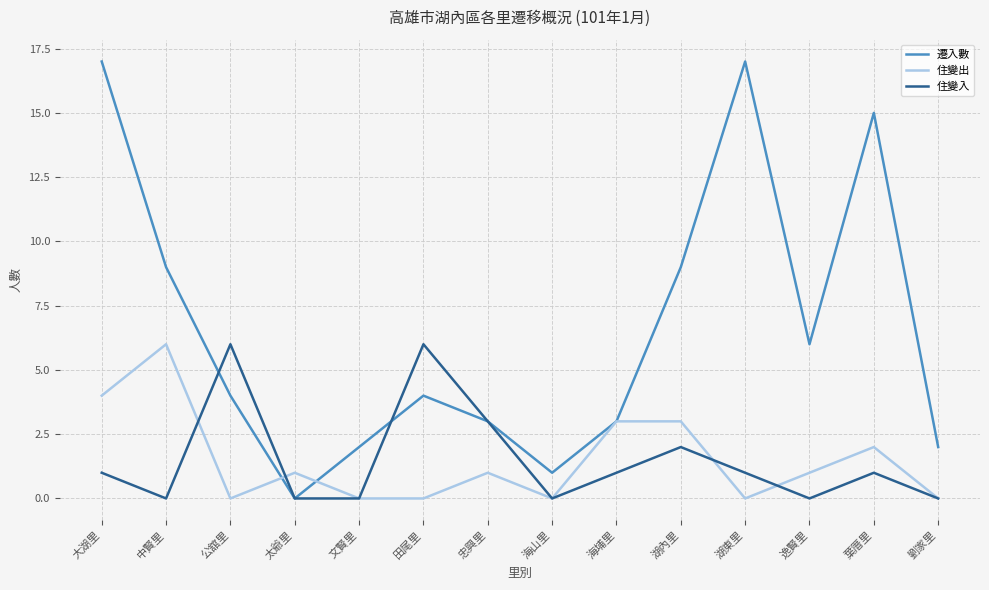

Is the value of 遷入數 at 文賢里 greater than the value of 住變出 at 文賢里?

Yes